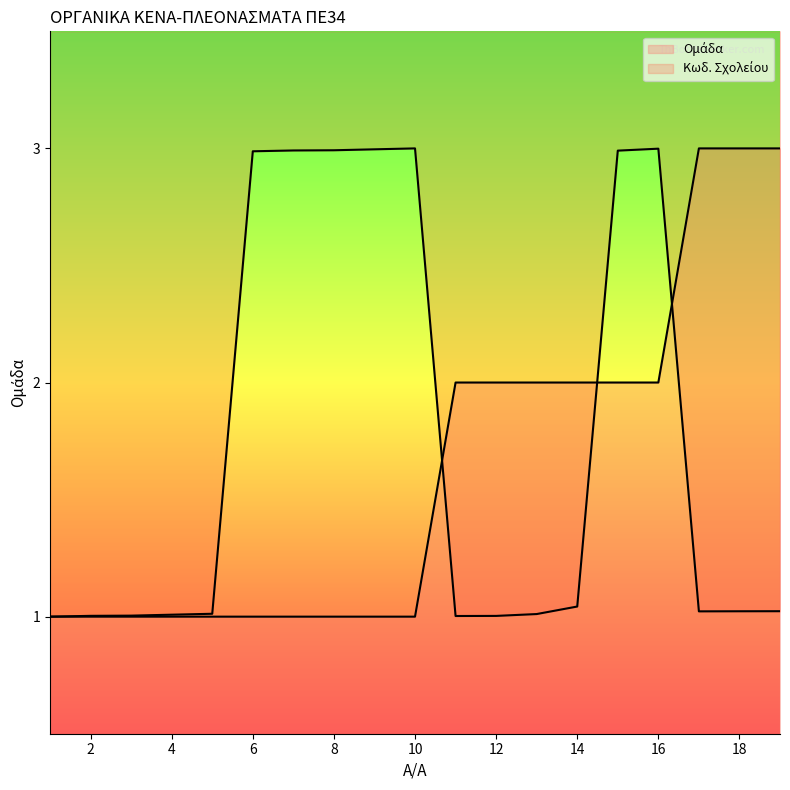

After their last crossing, which series has the higher values: Κωδ. Σχολείου or Ομάδα?

Ομάδα